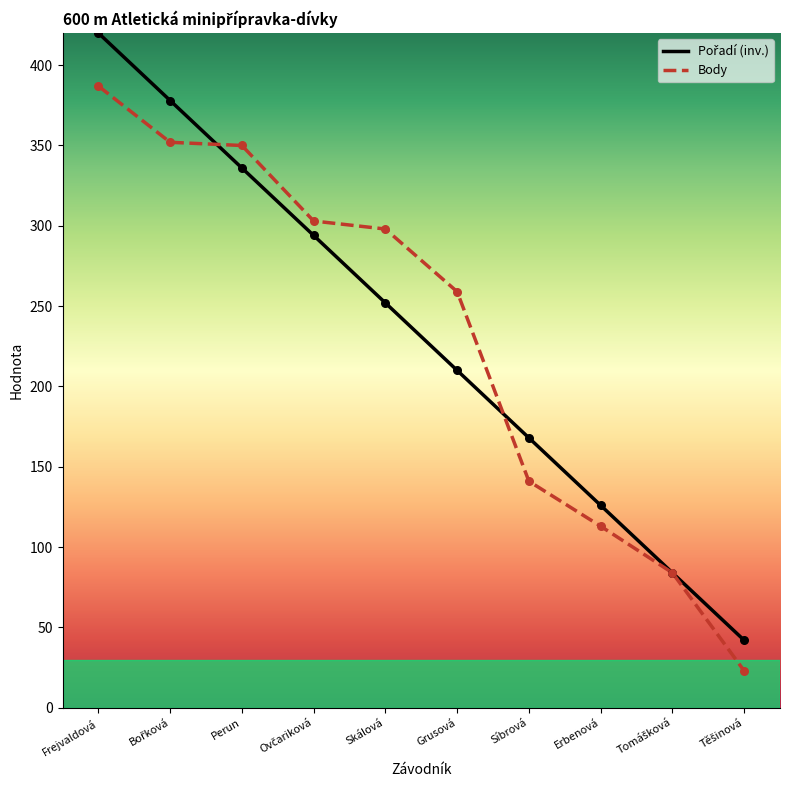

At which category is the sum across all series the highest?

Frejvaldová